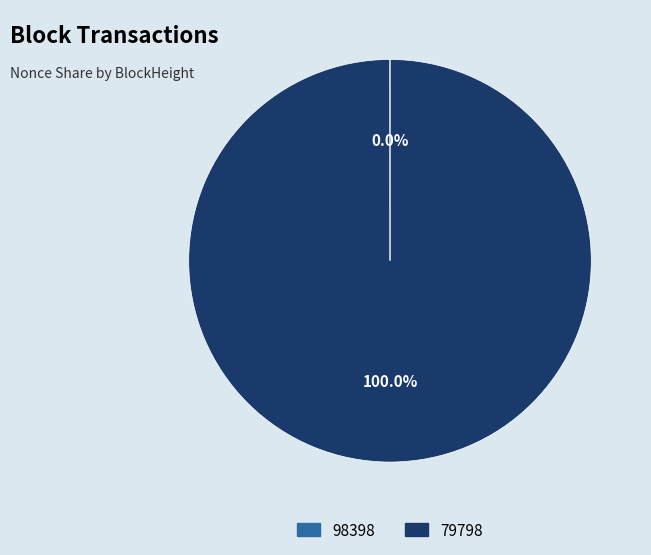

Does 79798 represent more than half of the total?

Yes